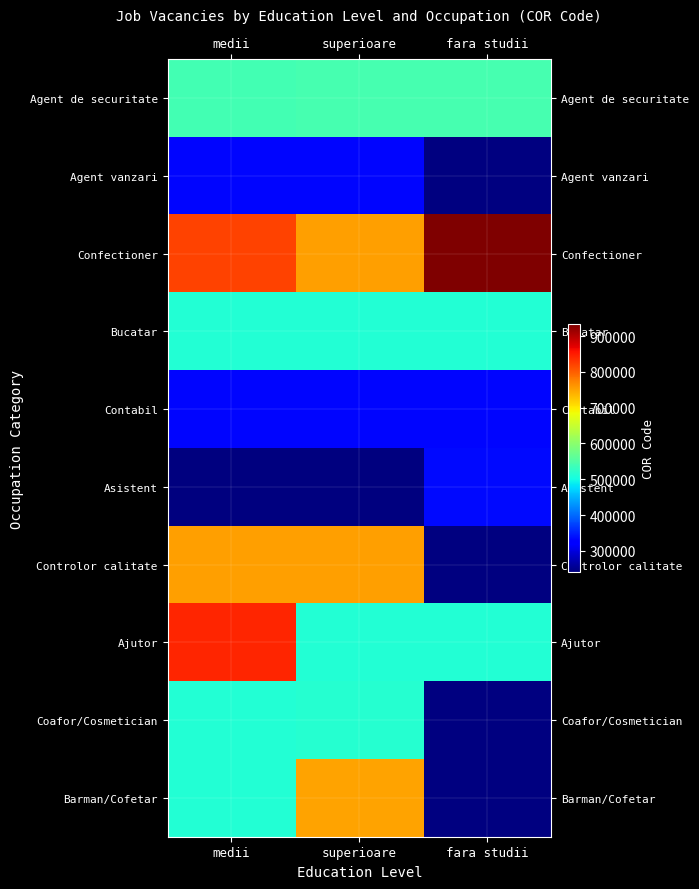

What is the sum of all Asistent values?

816917.0